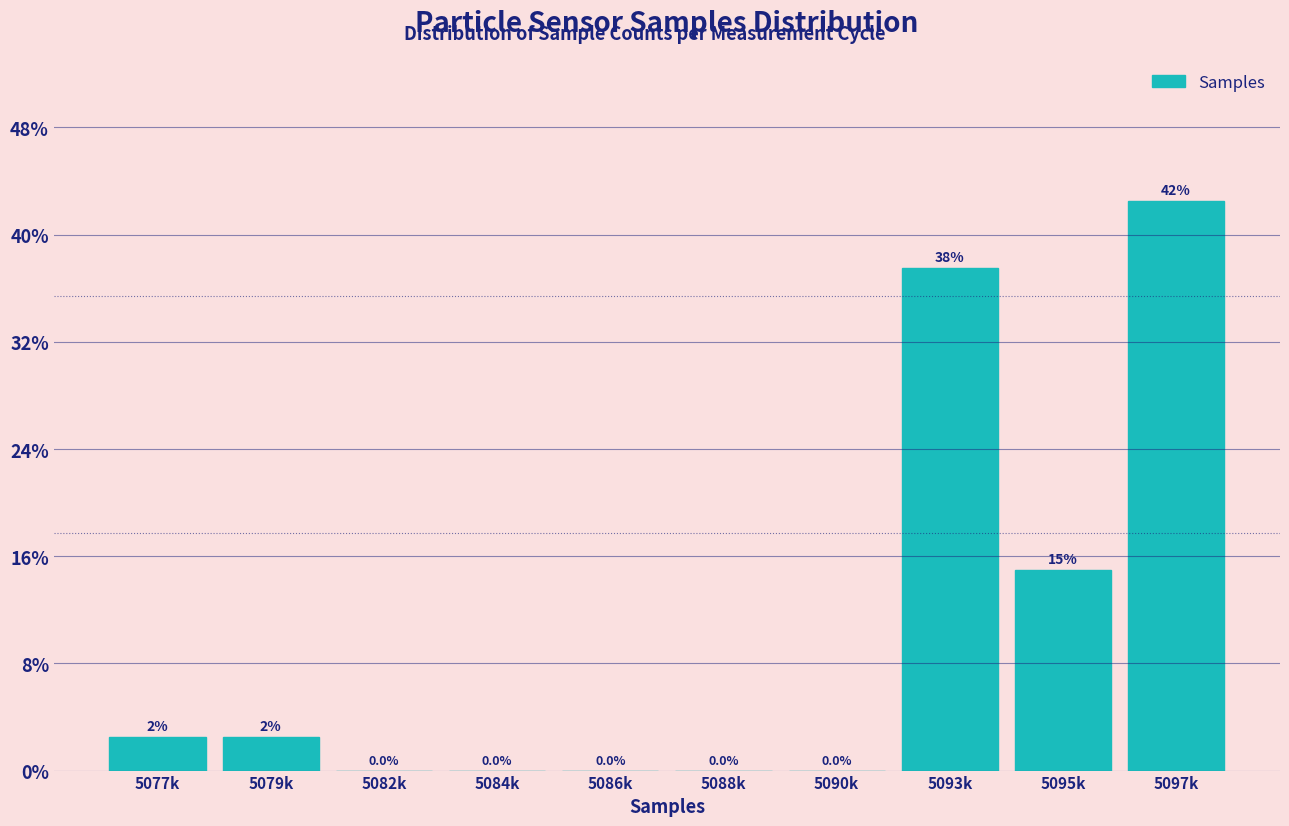

Reading left to right, transcribe all the data shown in this chart.

5077k=2.5	5079k=2.5	5082k=0.0	5084k=0.0	5086k=0.0	5088k=0.0	5090k=0.0	5093k=37.5	5095k=15.0	5097k=42.5